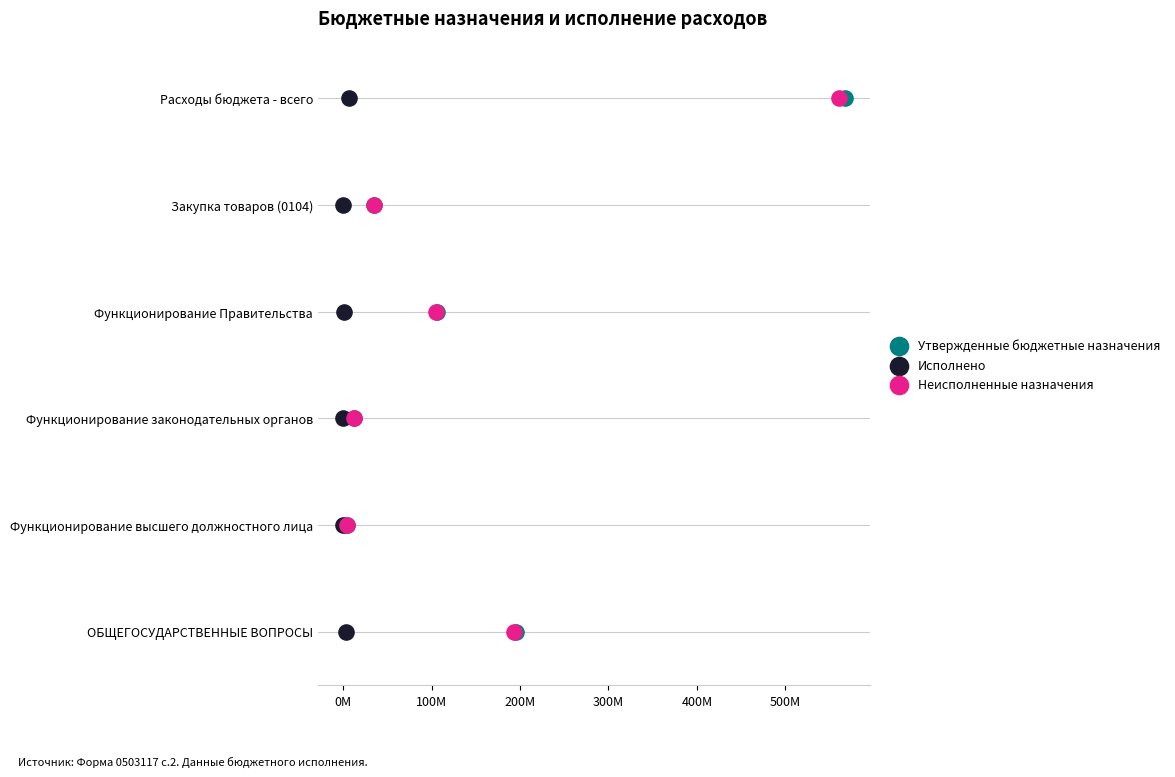

What are all the series names shown in the legend?

Утвержденные бюджетные назначения, Исполнено, Неисполненные назначения